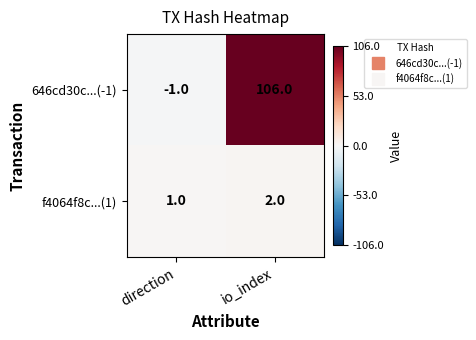

At which category does the chart reach its minimum across all series?

direction